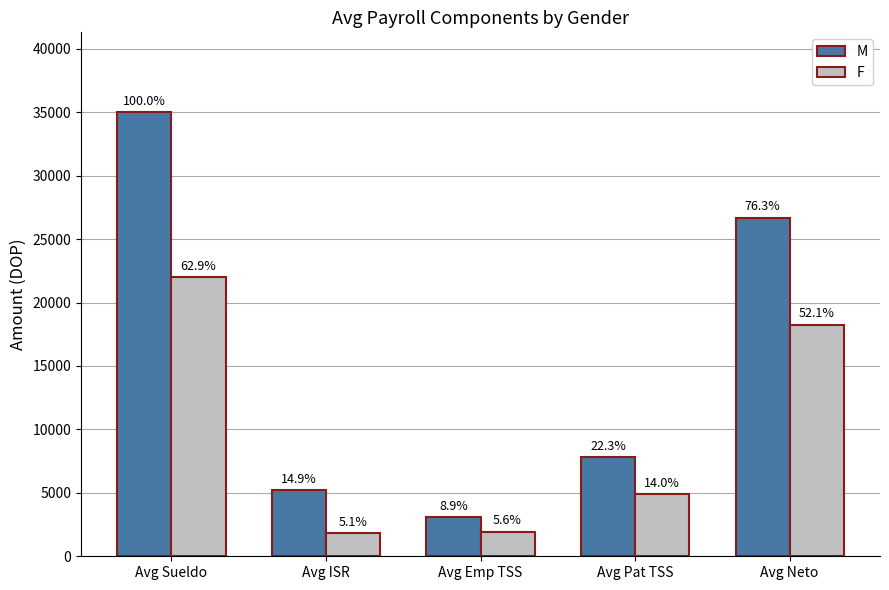

Rank the series at Avg Sueldo from lowest to highest value.

F, M